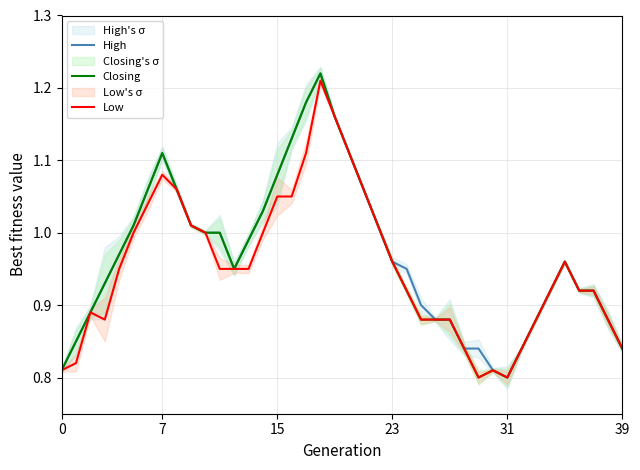

What is the greatest value displayed?

1.2